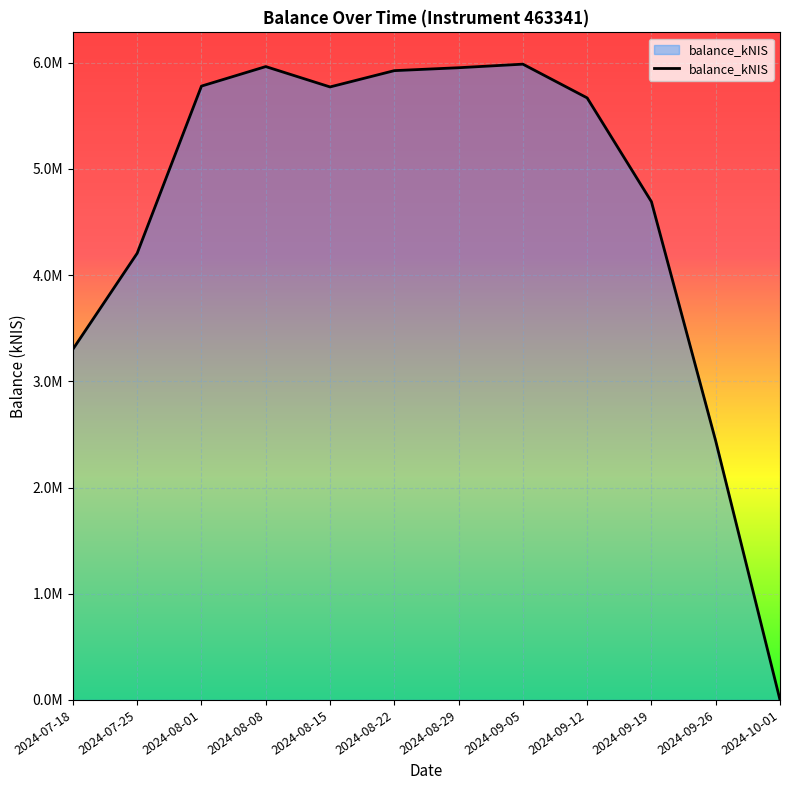

Between 2024-08-22 and 2024-09-05, which is larger?

2024-09-05